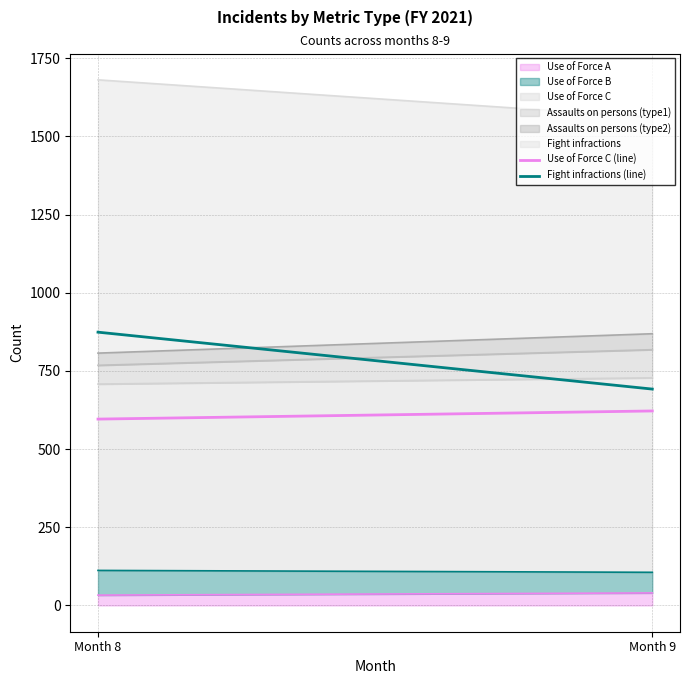

Between Month 8 and Month 9, which series saw the biggest shift?

Fight infractions (line)